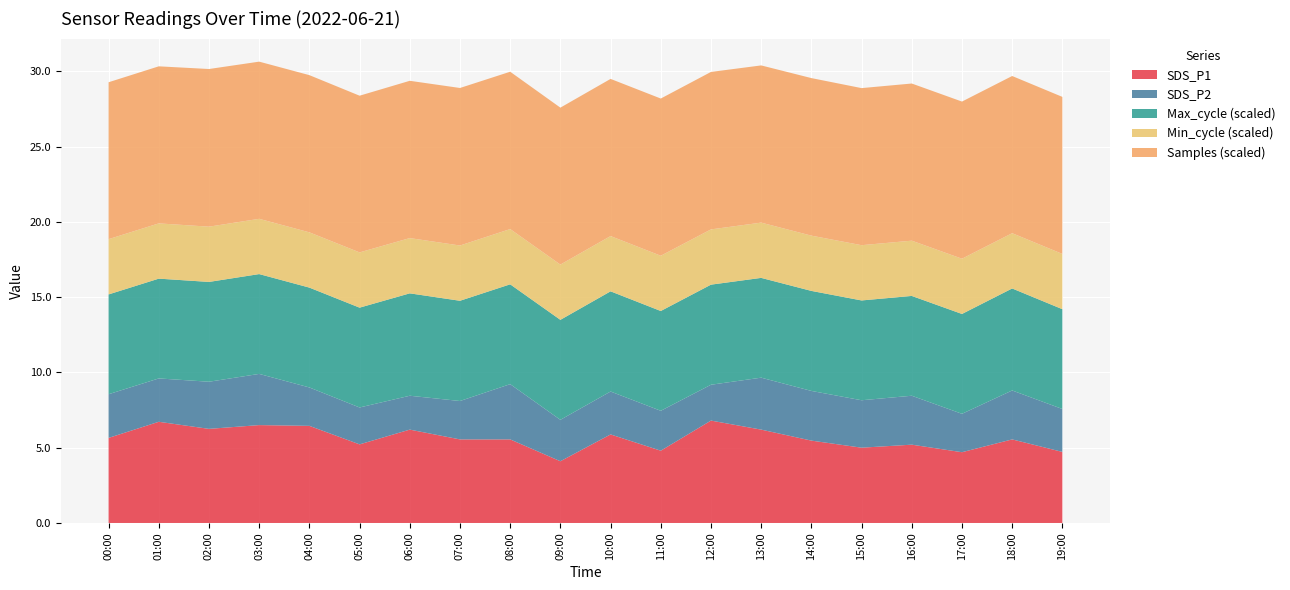

Reading right to left, extract all data points from this chart.

SDS_P1: 4.7	5.5	4.7	5.2	5.0	5.5	6.2	6.8	4.8	5.9	4.1	5.5	5.5	6.2	5.2	6.5	6.5	6.2	6.7	5.7
SDS_P2: 2.9	3.2	2.5	3.2	3.1	3.3	3.5	2.4	2.6	2.9	2.8	3.7	2.5	2.2	2.5	2.5	3.4	3.1	2.9	2.9
Min_cycle: 28.0	28.0	28.0	28.0	28.0	28.0	28.0	28.0	28.0	28.0	28.0	28.0	28.0	28.0	28.0	28.0	28.0	28.0	28.0	28.0
Max_cycle: 20039.0	20482.0	20047.0	20040.0	20040.0	20082.0	20036.0	20097.0	20036.0	20118.0	20076.0	20043.0	20126.0	20559.0	20045.0	20048.0	20043.0	20040.0	20035.0	20040.0
Samples: 5086543.0	5091618.0	5089769.0	5090531.0	5088009.0	5103485.0	5092187.0	5100421.0	5092234.0	5090790.0	5083495.0	5095987.0	5102521.0	5094670.0	5075266.0	5091959.0	5091268.0	5106581.0	5087136.0	5082749.0